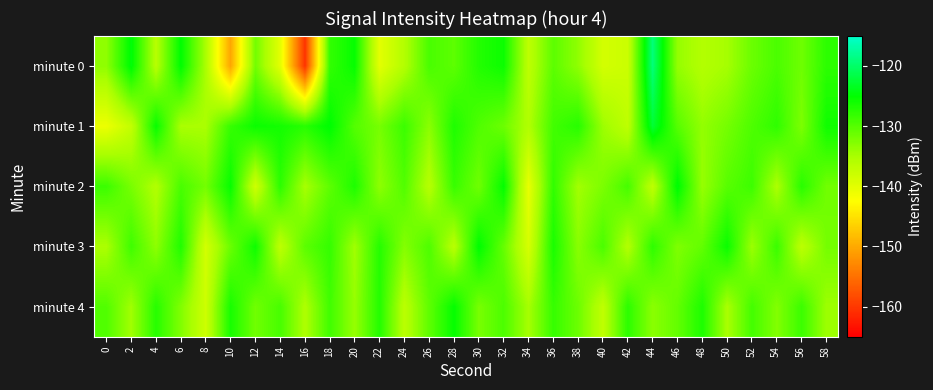

What is the spread (max minus min) of values at 34?

5.7